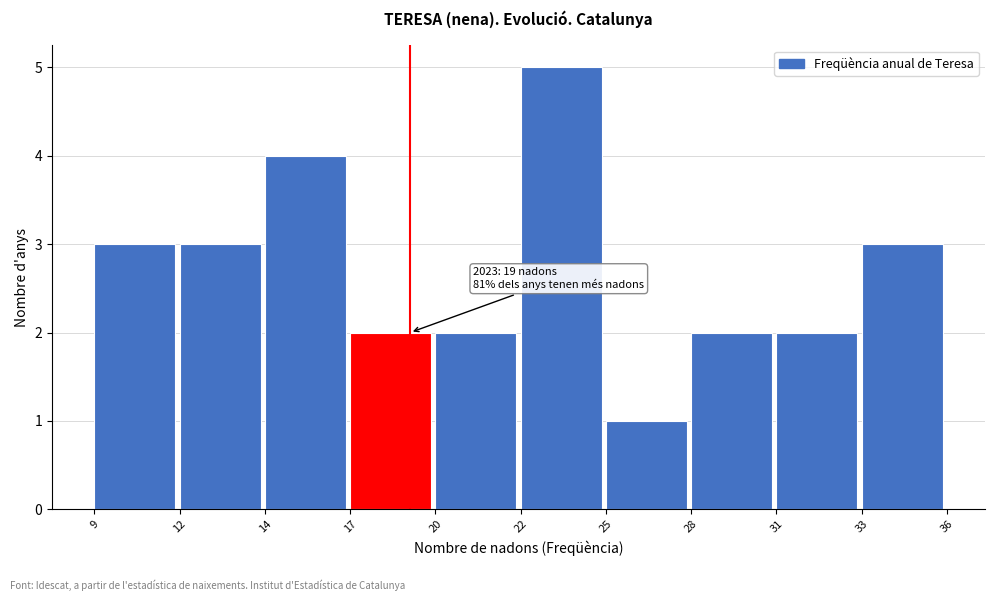

Reading right to left, list all the values displayed in this chart.

3	2	2	1	5	2	2	4	3	3